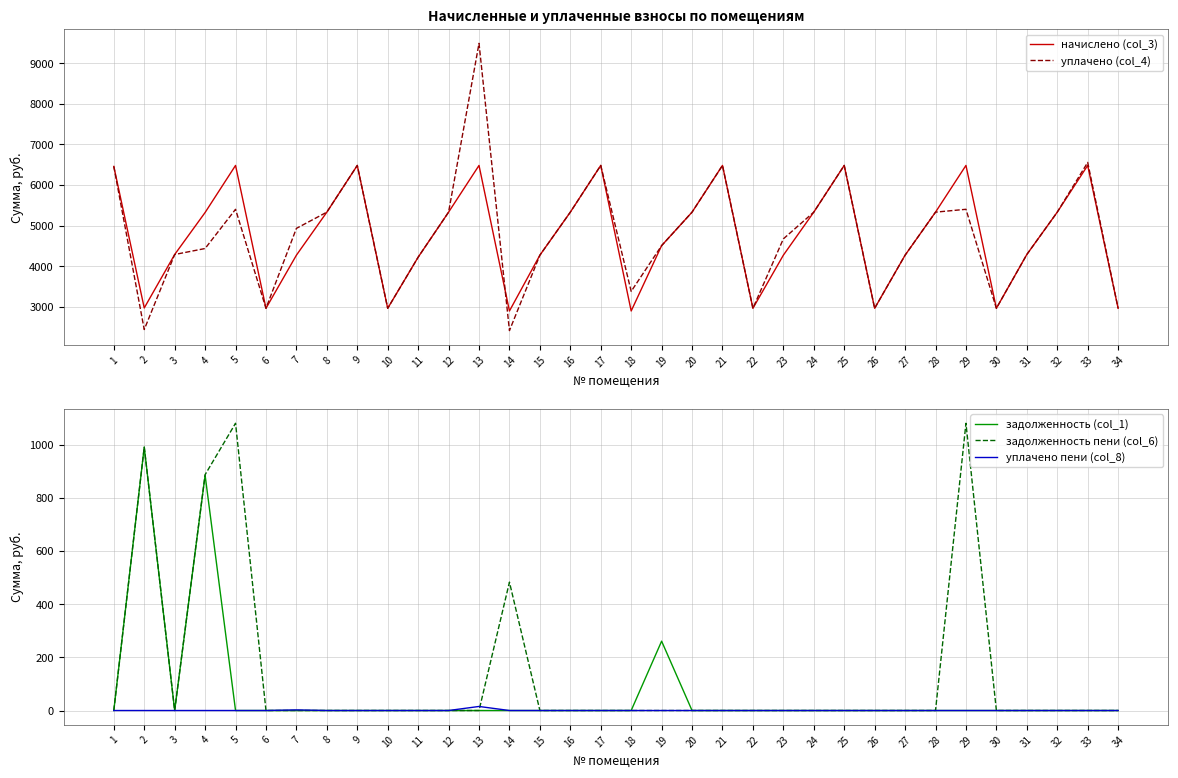

What is the difference between the уплачено (col_4) values at 12 and 26?

2368.1